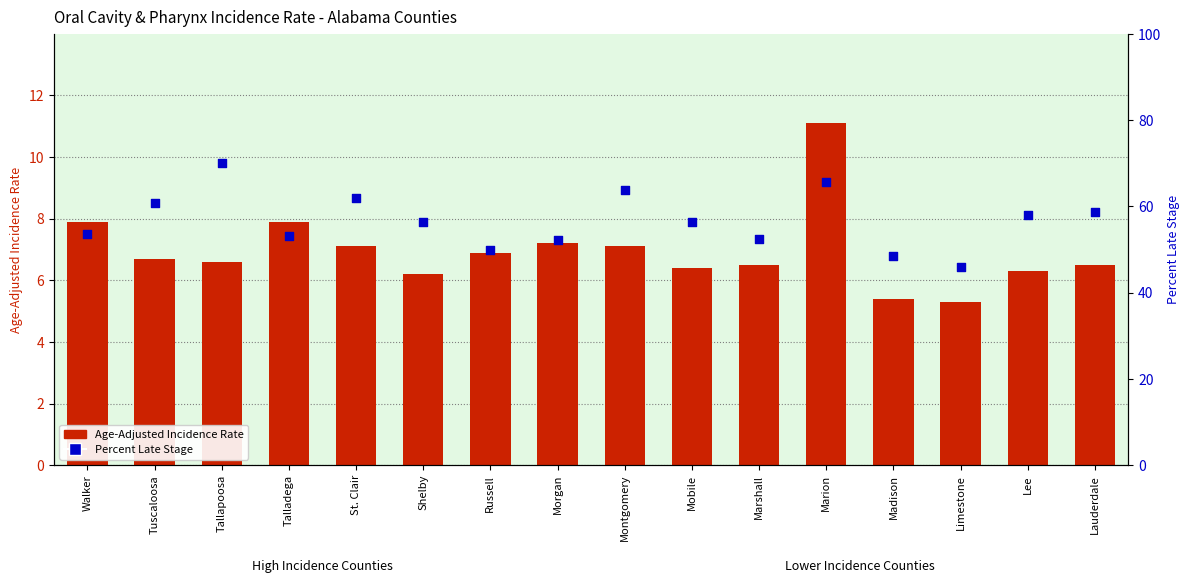

Is the value of Percent Late Stage at Limestone greater than the value of Age-Adjusted Incidence Rate at Limestone?

Yes